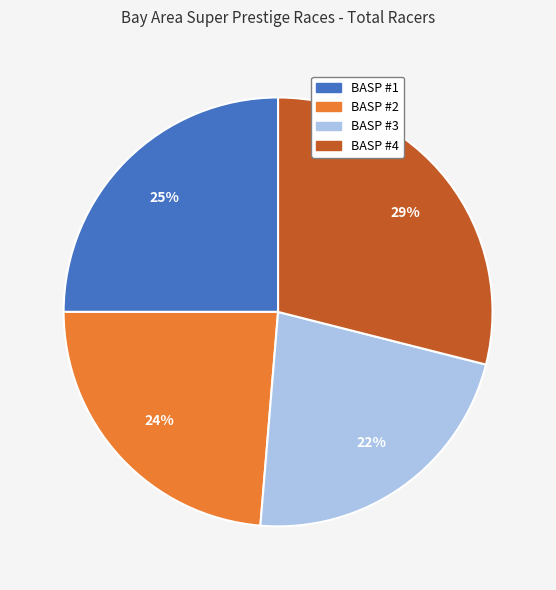

To the nearest percent, what is the average slice percentage?

25%